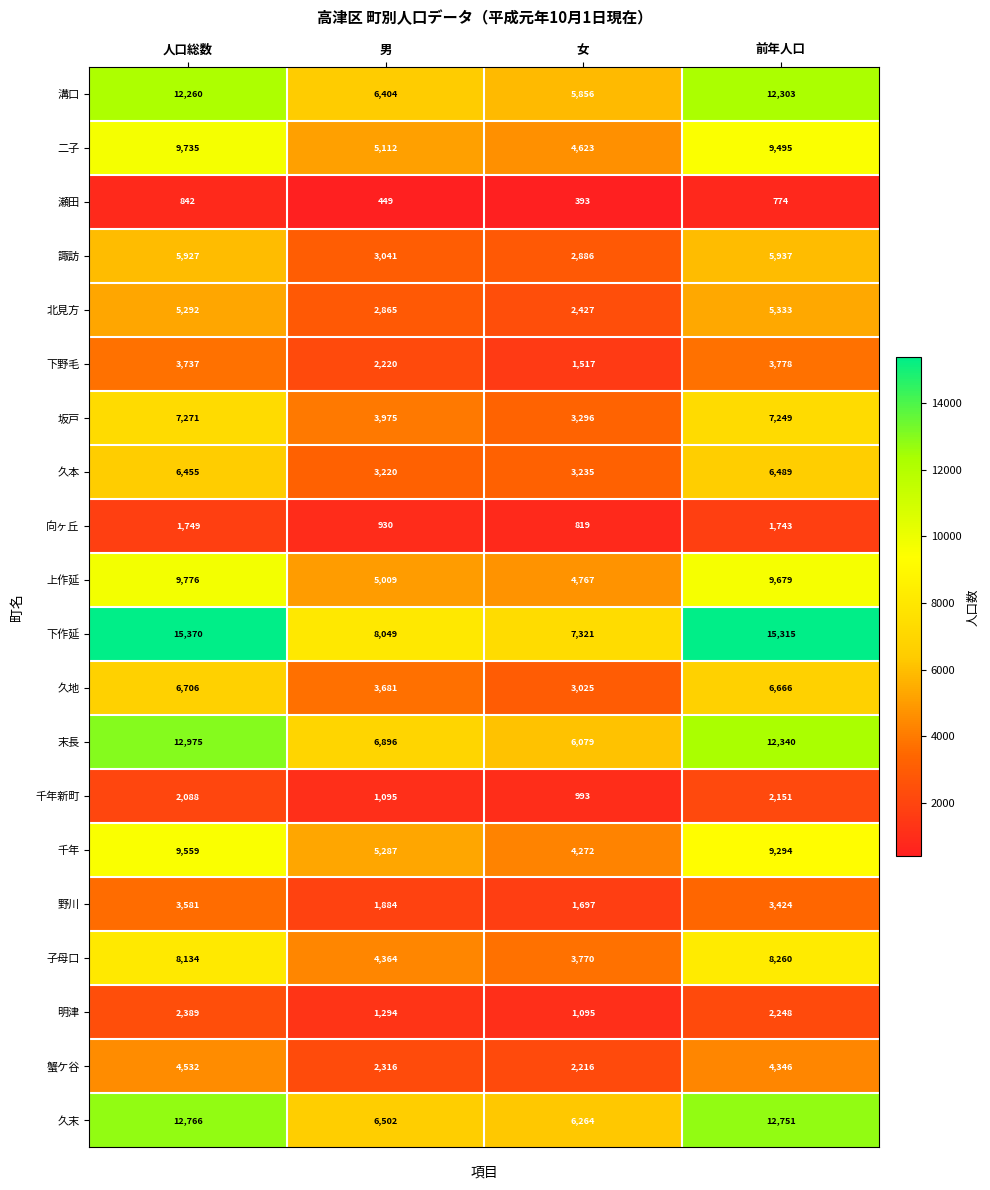

Rank the series by their maximum value, from lowest to highest.

瀬田, 向ヶ丘, 千年新町, 明津, 野川, 下野毛, 蟹ケ谷, 北見方, 諏訪, 久本, 久地, 坂戸, 子母口, 千年, 二子, 上作延, 溝口, 久末, 末長, 下作延